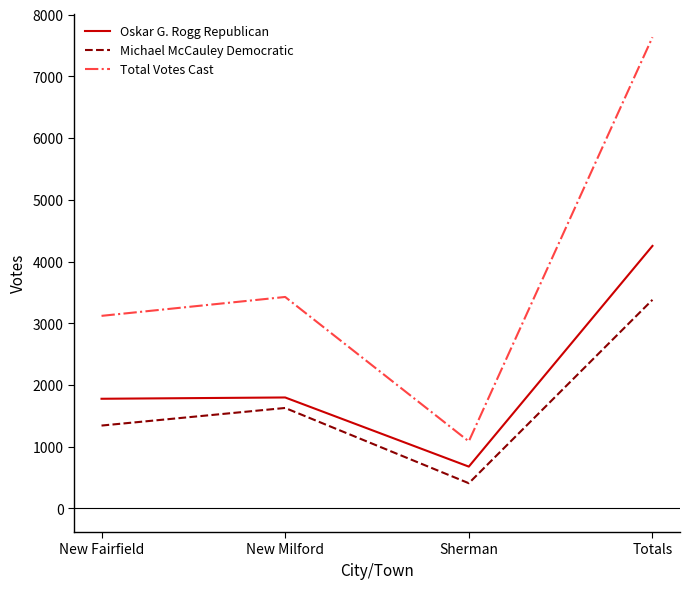

What are all the series names shown in the legend?

Oskar G. Rogg Republican, Michael McCauley Democratic, Total Votes Cast